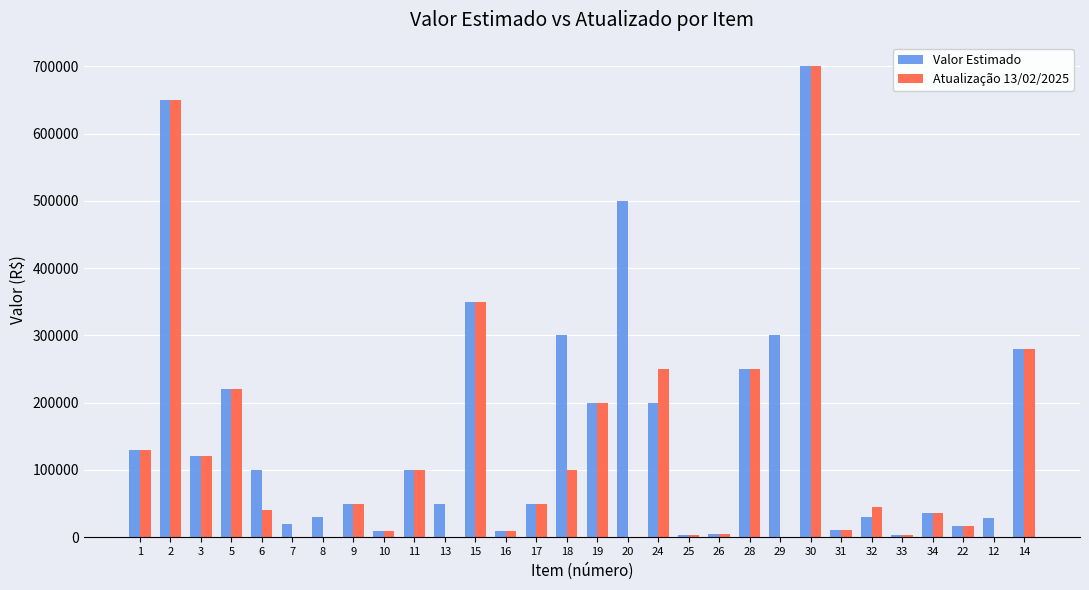

What is the greatest value displayed?

700000